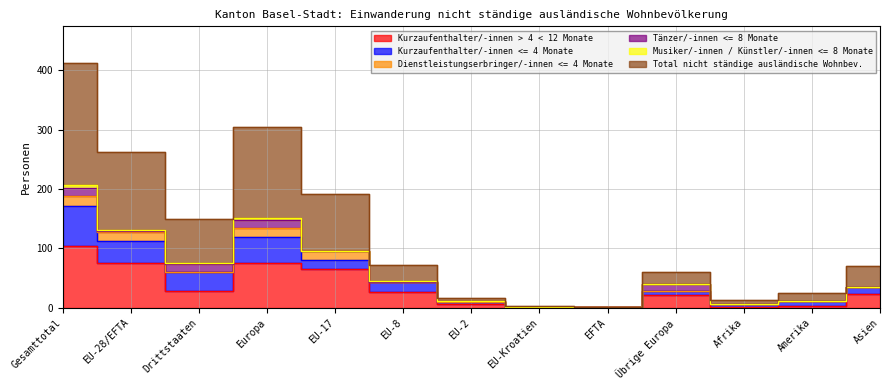

What is the difference between the second highest and second lowest values in the Musiker/-innen / Künstler/-innen <= 8 Monate series?

4